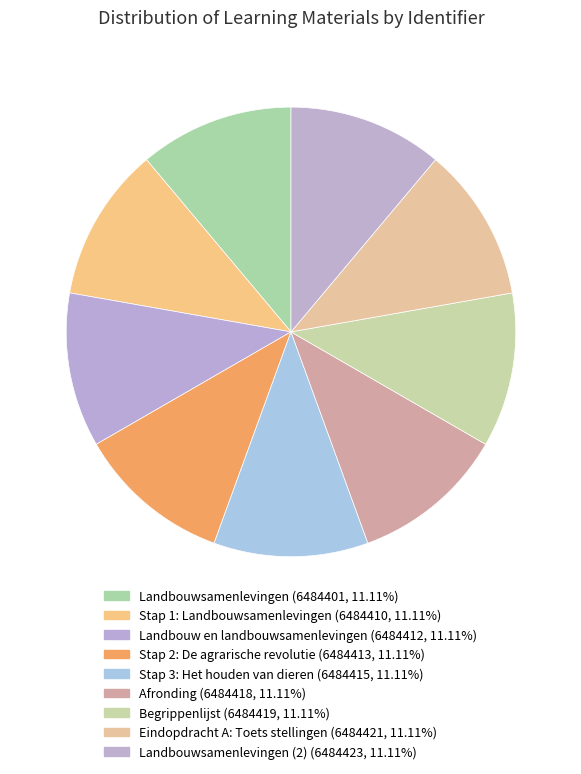

Rank the categories by value from lowest to highest.

Landbouwsamenlevingen, Stap 1: Landbouwsamenlevingen, Landbouw en landbouwsamenlevingen, Stap 2: De agrarische revolutie, Stap 3: Het houden van dieren, Afronding, Begrippenlijst, Eindopdracht A: Toets stellingen, Landbouwsamenlevingen (2)